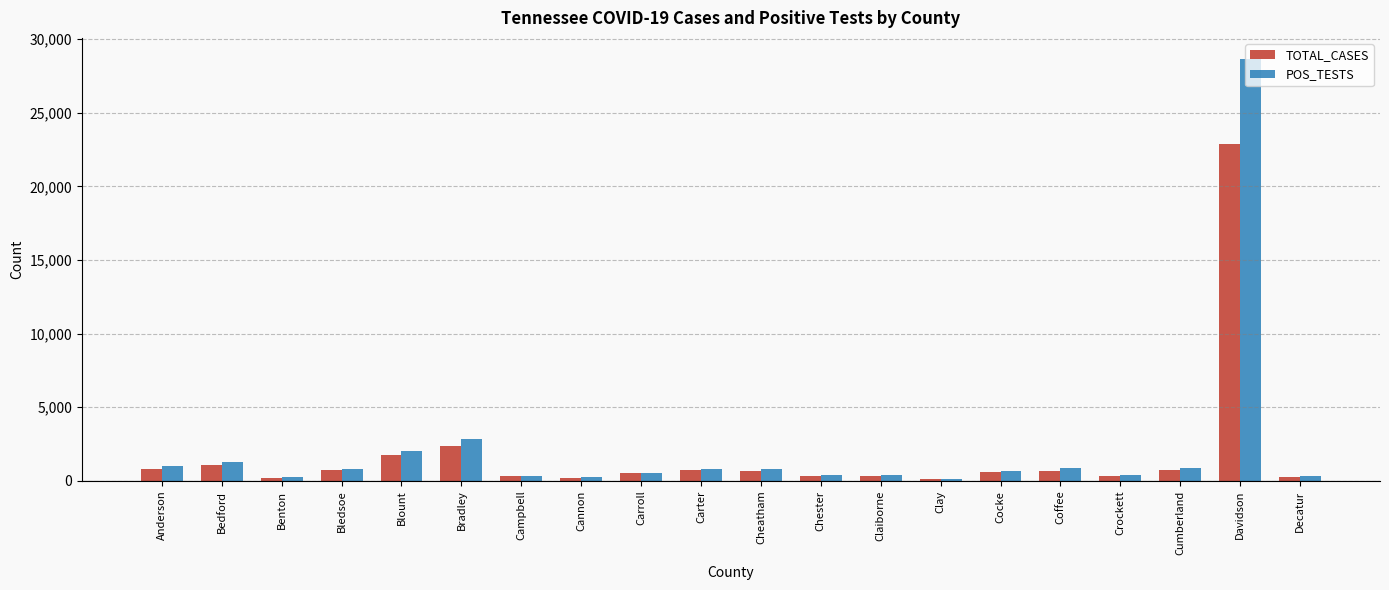

The value of TOTAL_CASES at Carter is 743. True or false?

True